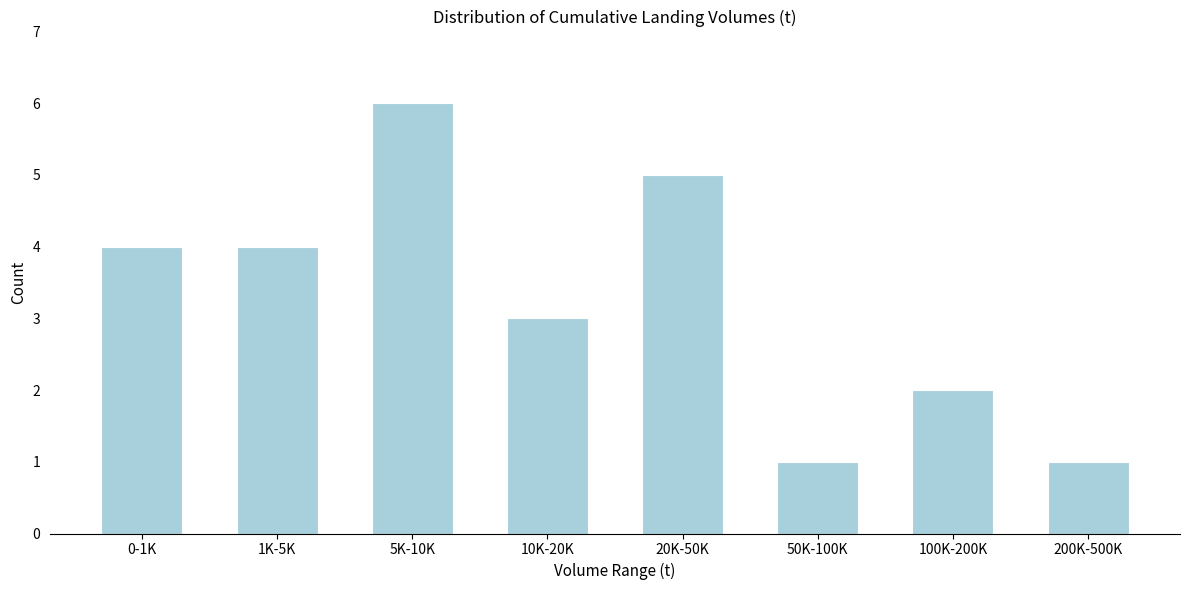

Reading right to left, extract all data points from this chart.

1	2	1	5	3	6	4	4